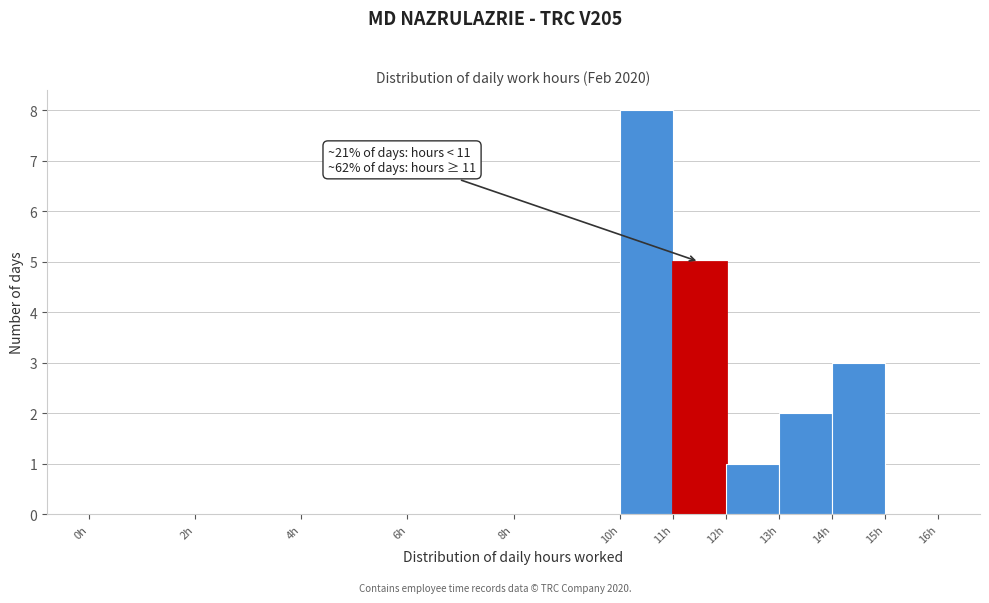

Which range on the x-axis has the tallest bar?

10 to 11